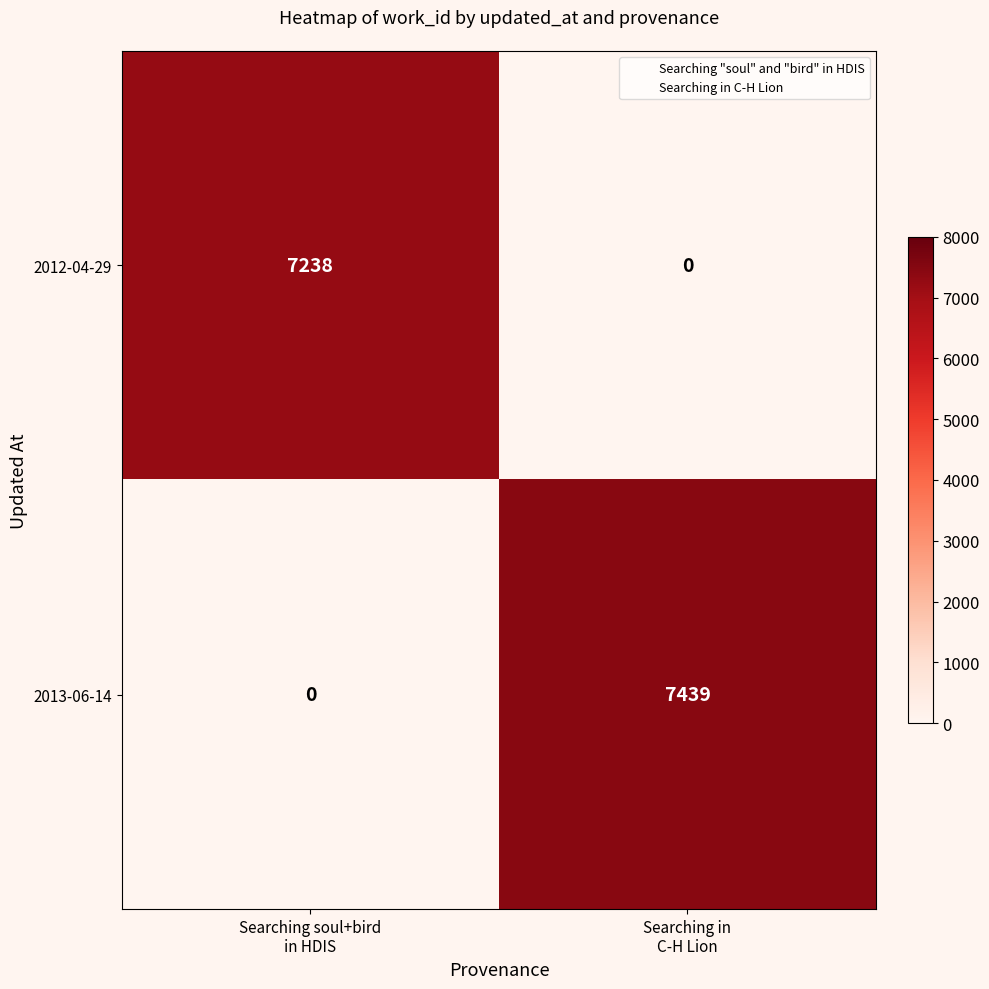

At which category is the sum across all series the highest?

Searching in
C-H Lion